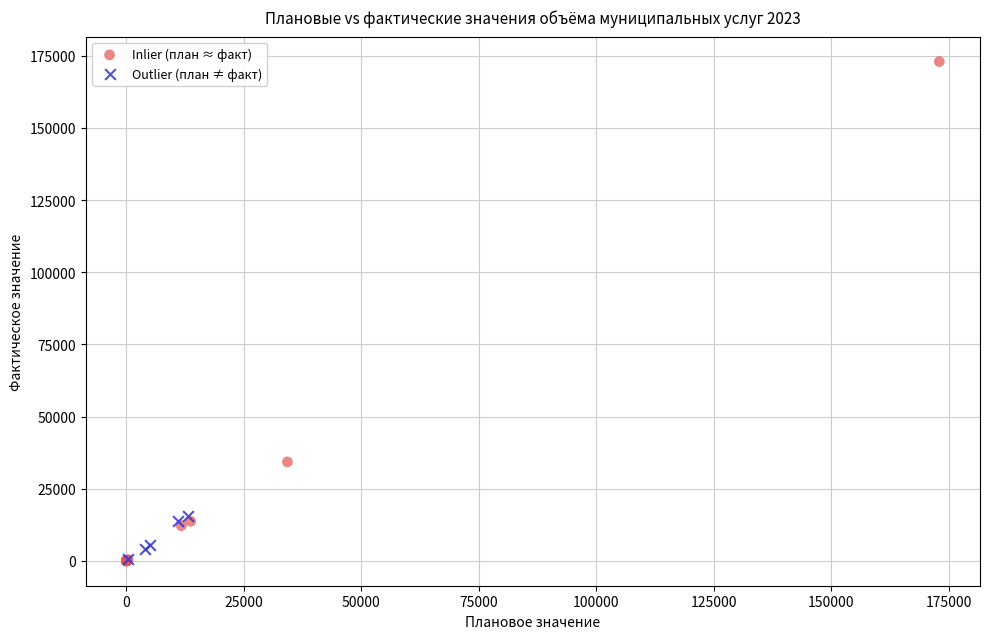

Which series has the largest Y range (max minus min)?

Inlier (план ≈ факт)